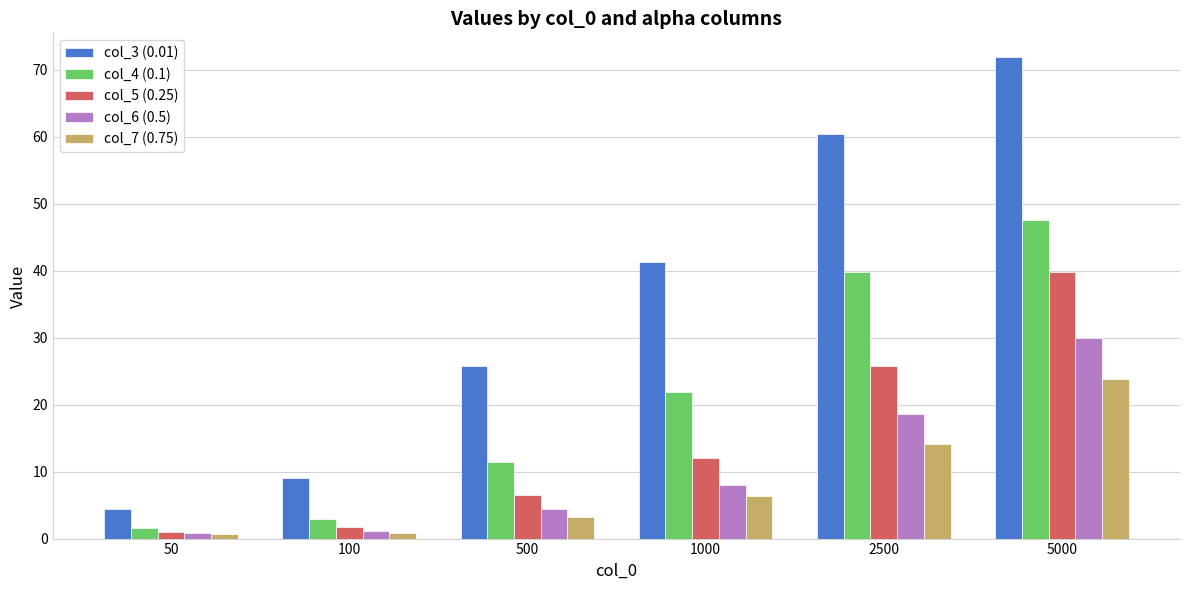

What is the maximum value shown in the chart?

71.8